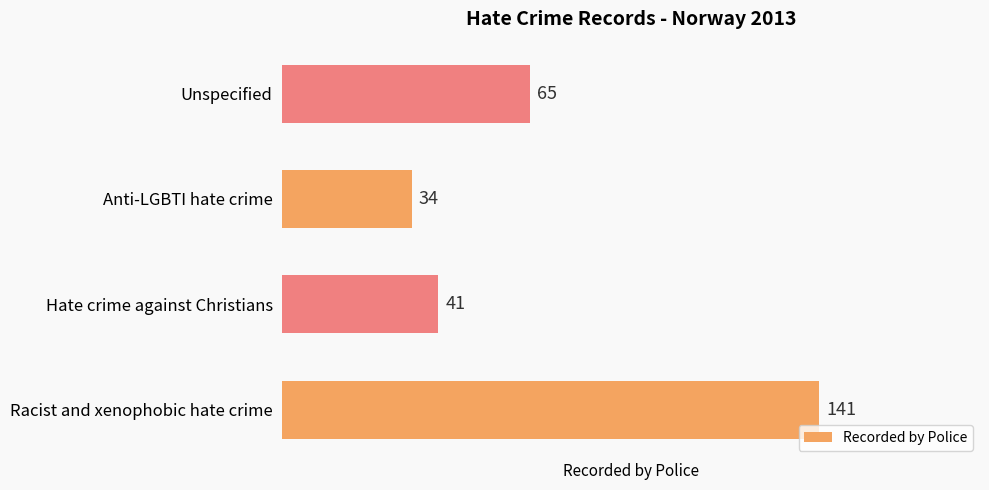

Which has a higher value, Hate crime against Christians or Unspecified?

Unspecified